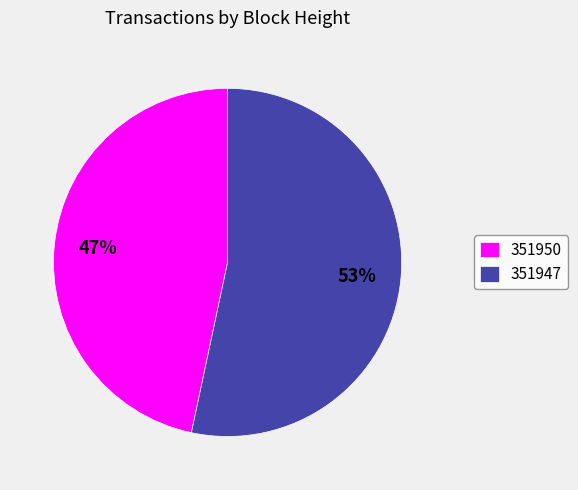

To the nearest percent, what is the combined percentage of 351947 and 351950?

100%